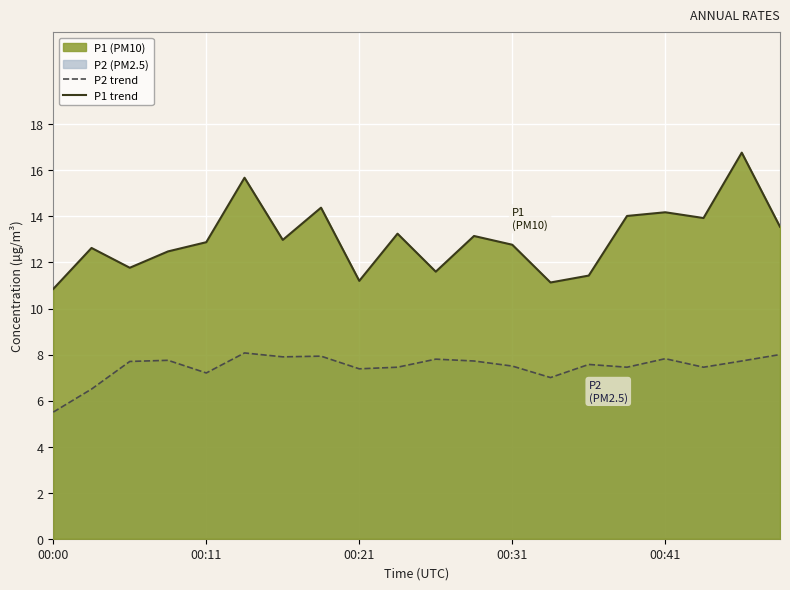

True or false: P1 trend has a value of 19.5 at 00:11.

False